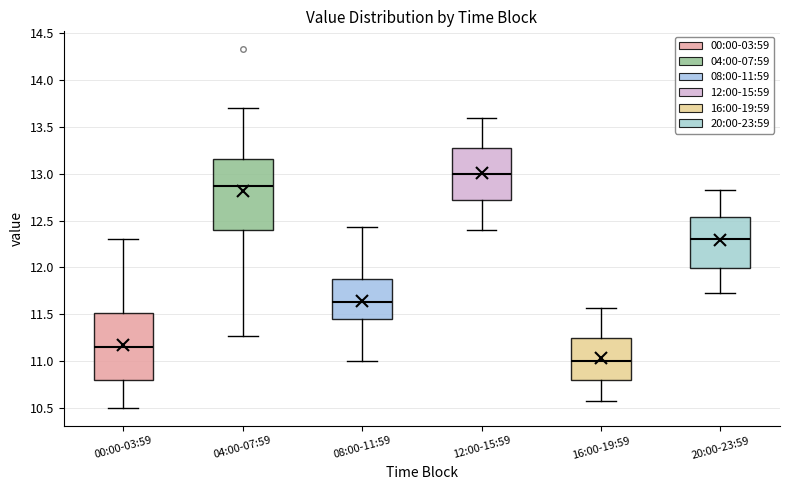

Reading left to right, read every box against the y-axis: the position of its median line, the range the box covers, and the ends of its whiskers. The values are not printed on the chart, so give them approximately, as read against the axis.

00:00-03:59: median 11.15, box 10.80 to 11.50, whiskers 10.50 to 12.30
04:00-07:59: median 12.85, box 12.40 to 13.15, whiskers 11.25 to 13.70
08:00-11:59: median 11.65, box 11.45 to 11.90, whiskers 11.00 to 12.45
12:00-15:59: median 13.00, box 12.70 to 13.30, whiskers 12.40 to 13.60
16:00-19:59: median 11.00, box 10.80 to 11.25, whiskers 10.55 to 11.55
20:00-23:59: median 12.30, box 12.00 to 12.55, whiskers 11.75 to 12.85